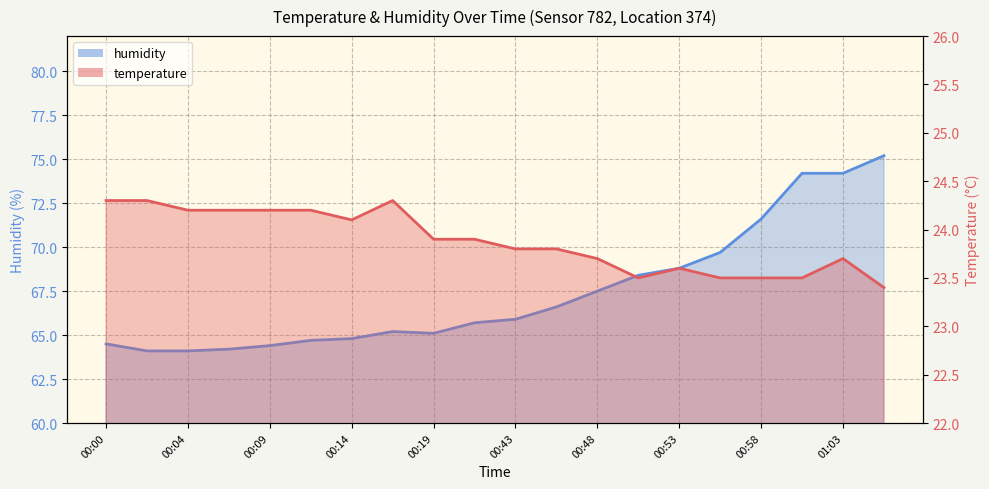

What is the label of the 2nd point from the left?

00:02